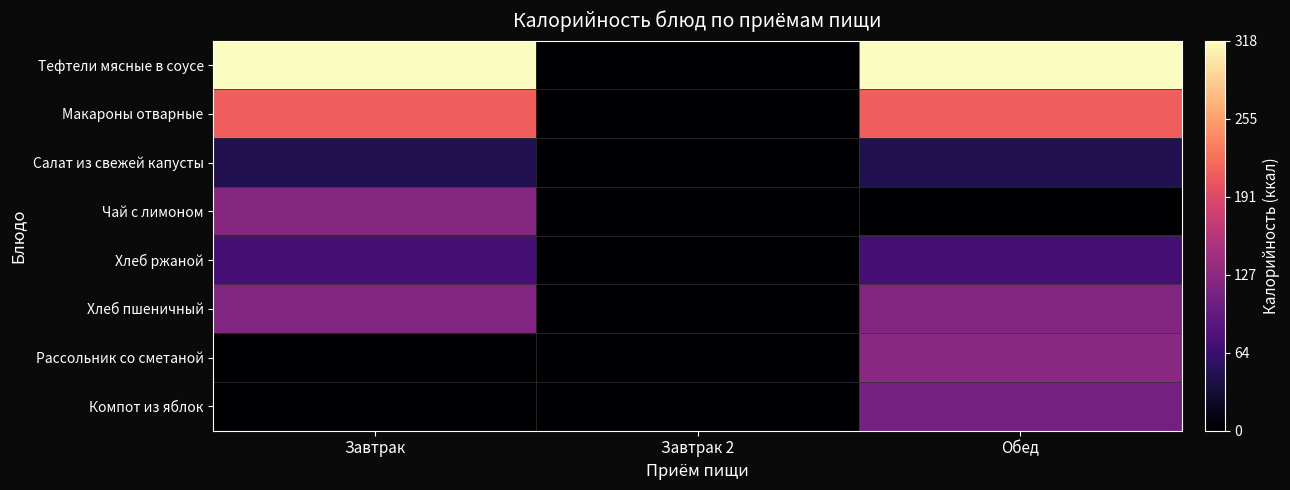

At which category does the chart reach its peak across all series?

Завтрак